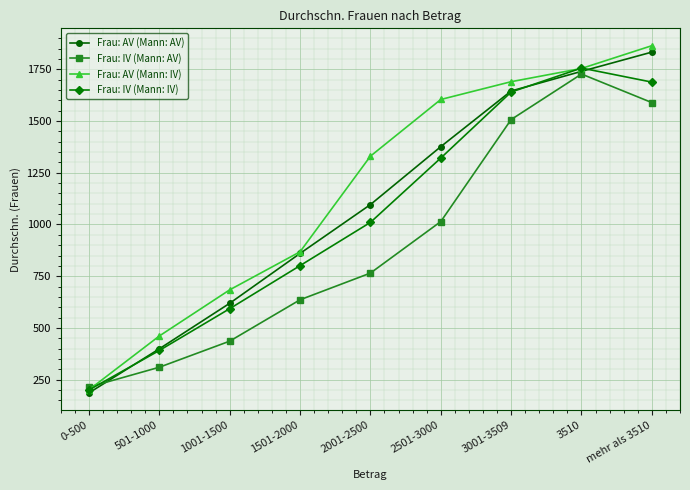

What is the approximate value of Frau: IV (Mann: AV) at 2001-2500?

765